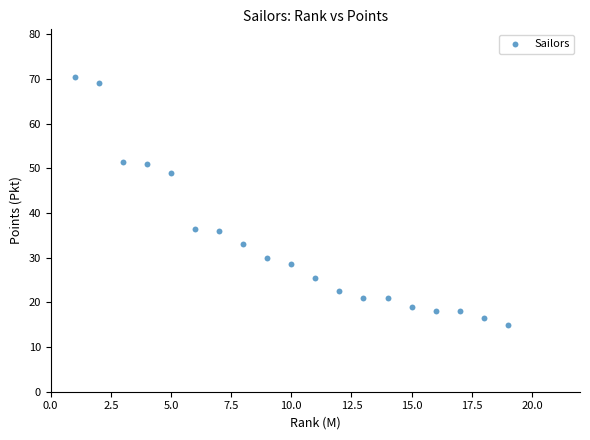

What is the range of X values (max minus min)?

18.0